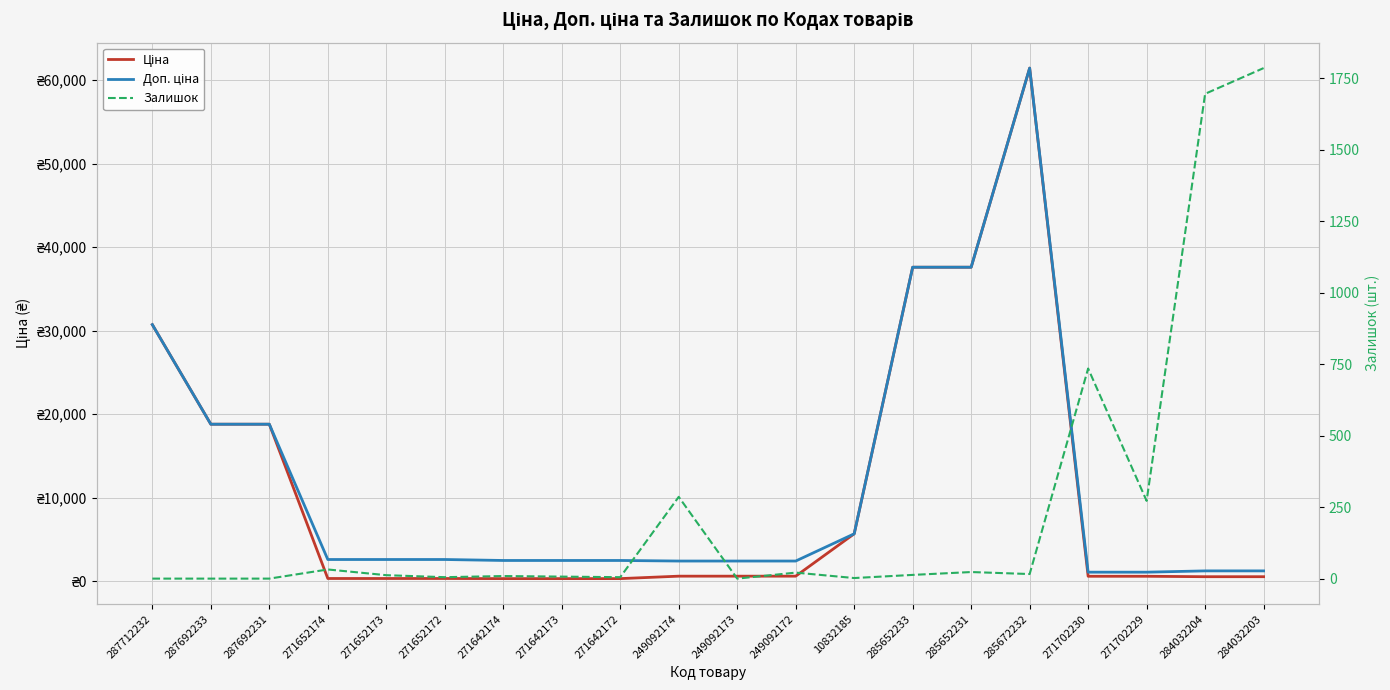

How many times do Залишок and Доп. ціна cross each other?

1